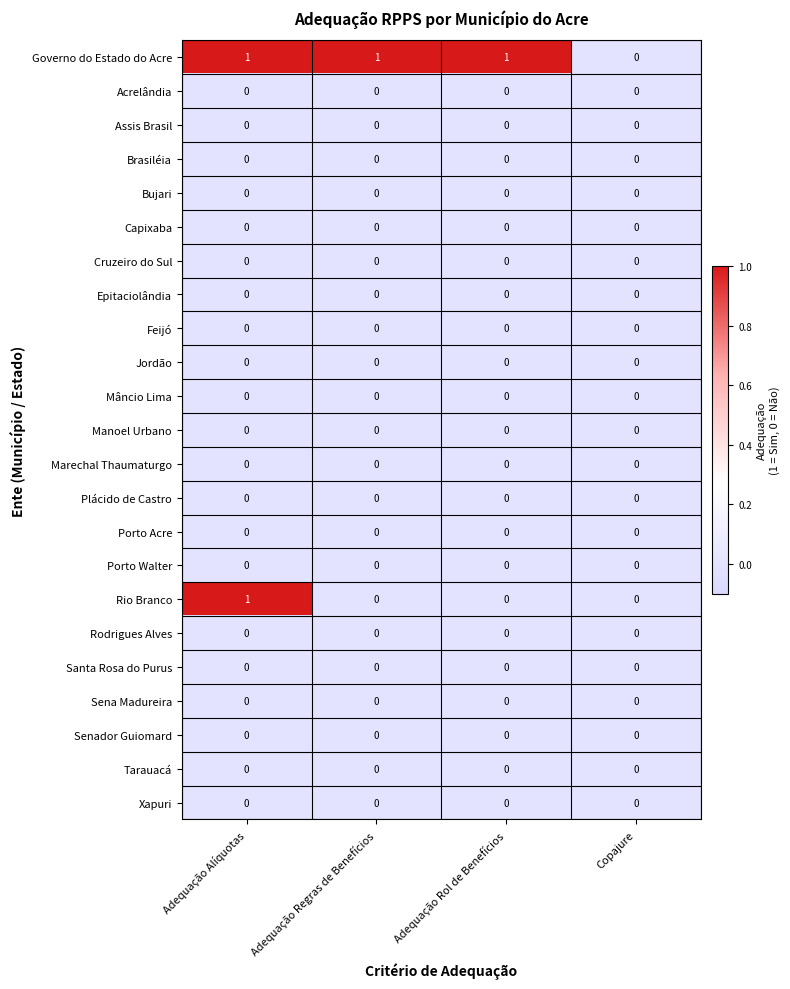

What is the difference between the highest and lowest values at Adequação Regras de Benefícios?

1